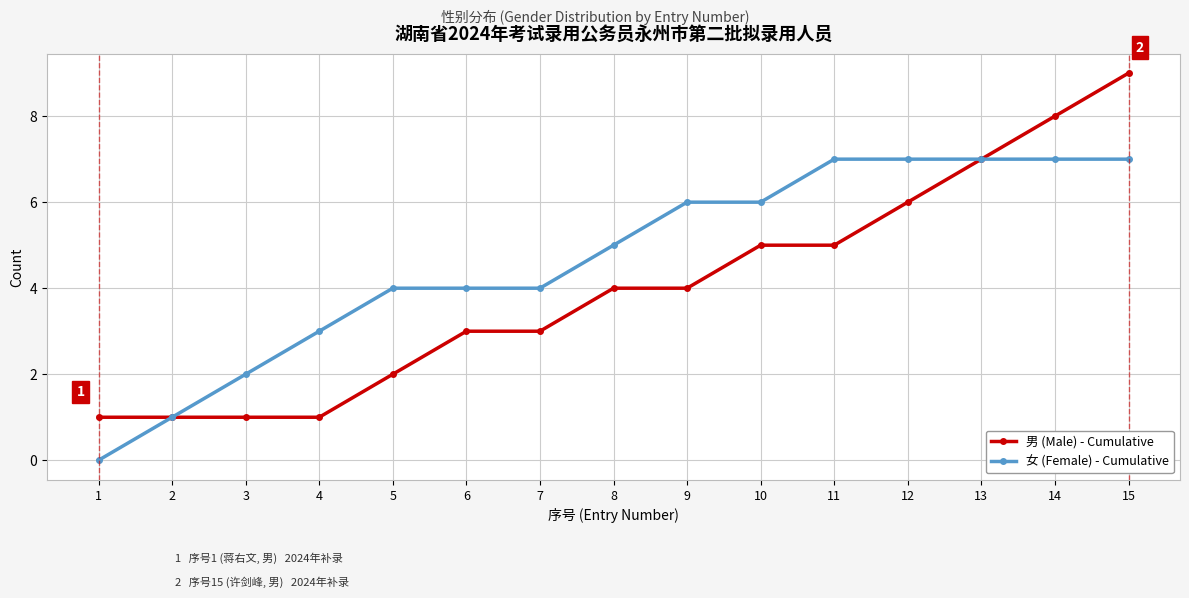

Which series has the largest total across all categories?

女 (Female) - Cumulative